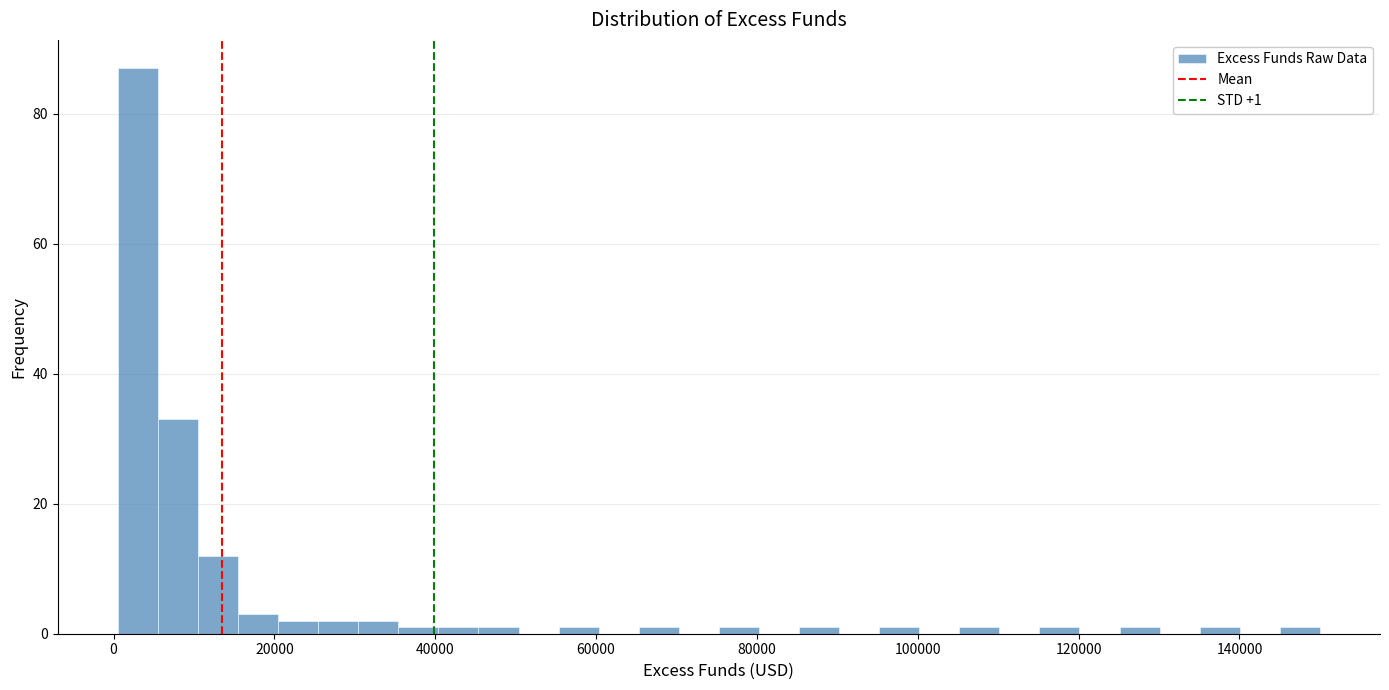

Around what value on the x-axis is the tallest bar? Give the approximate position of its centre, as read against the axis.

4000